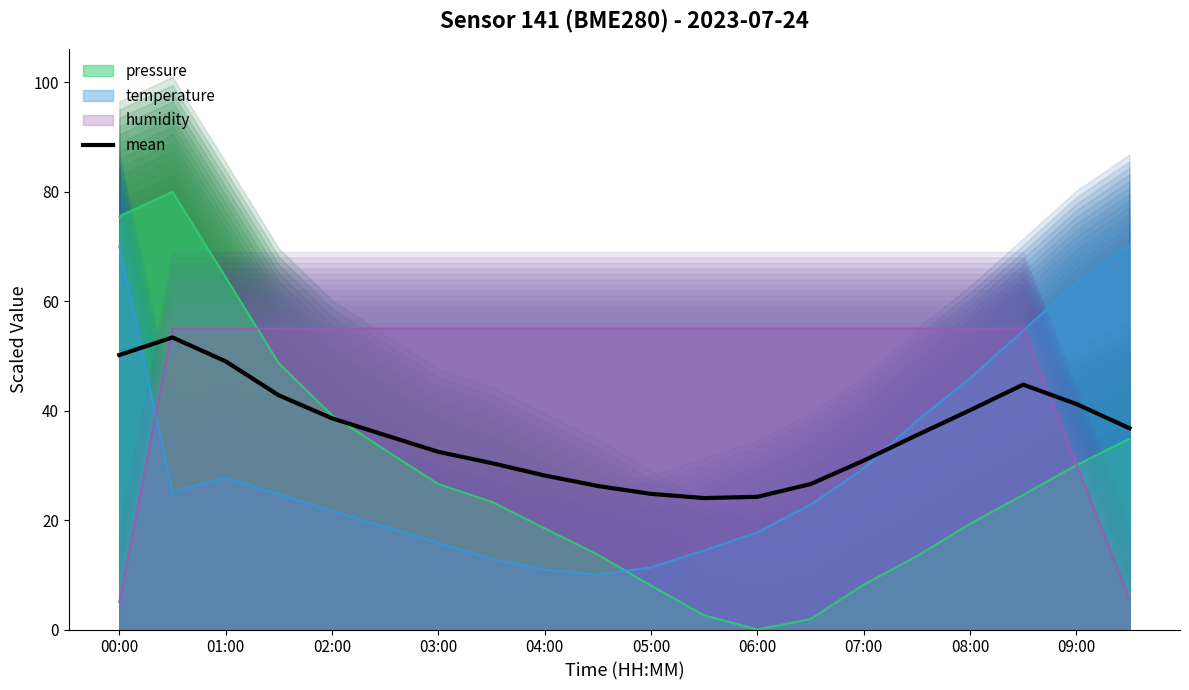

How many data points are less than 35?

9